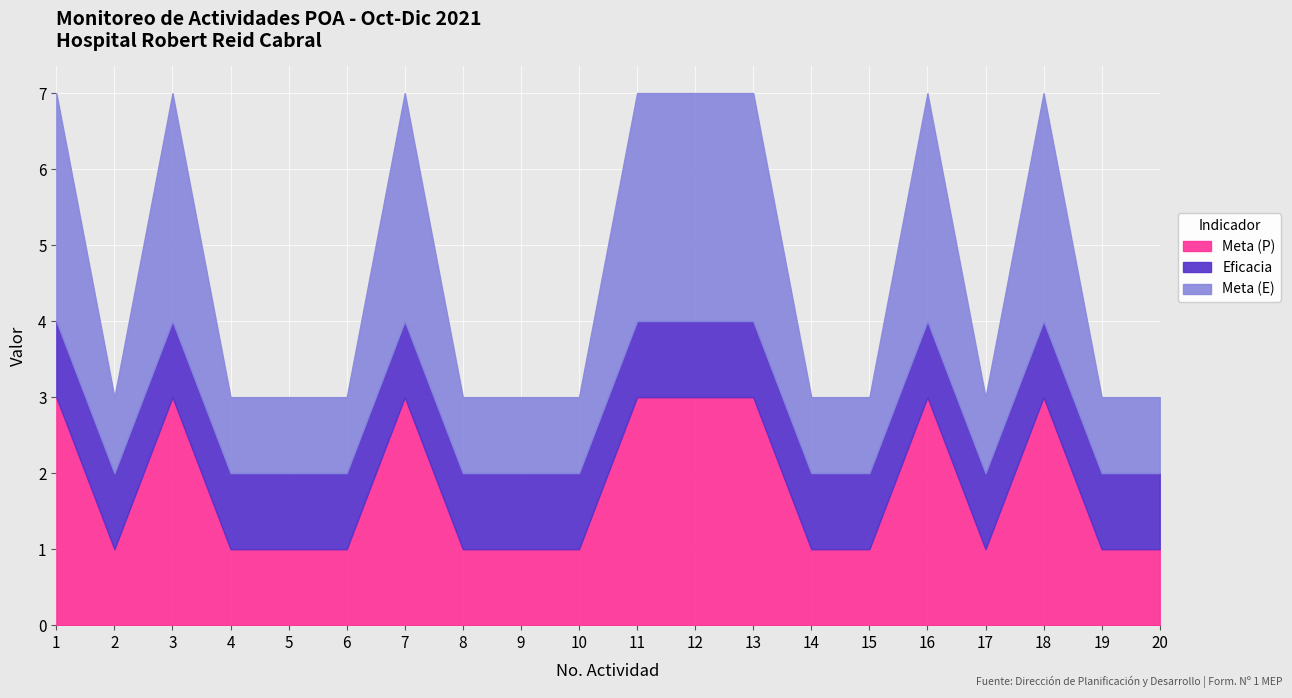

Is the value of Meta (E) at 11 greater than the value of Meta (P) at 17?

Yes